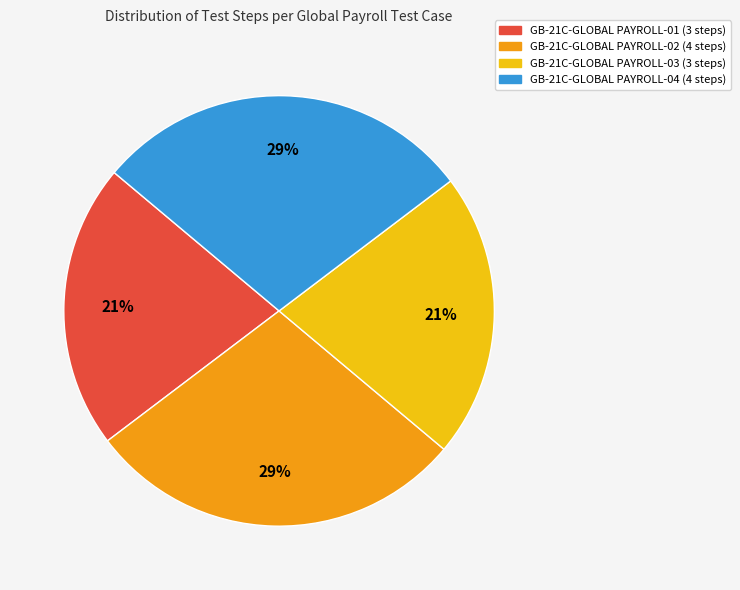

To the nearest percent, what percentage of the pie is GB-21C-GLOBAL PAYROLL-04 (4 steps)?

29%